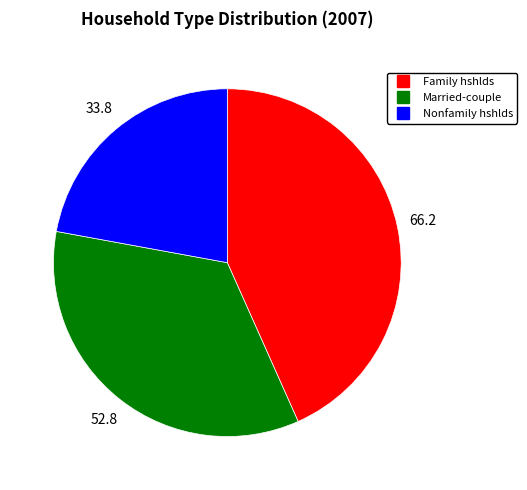

Is there a majority slice in this chart?

No